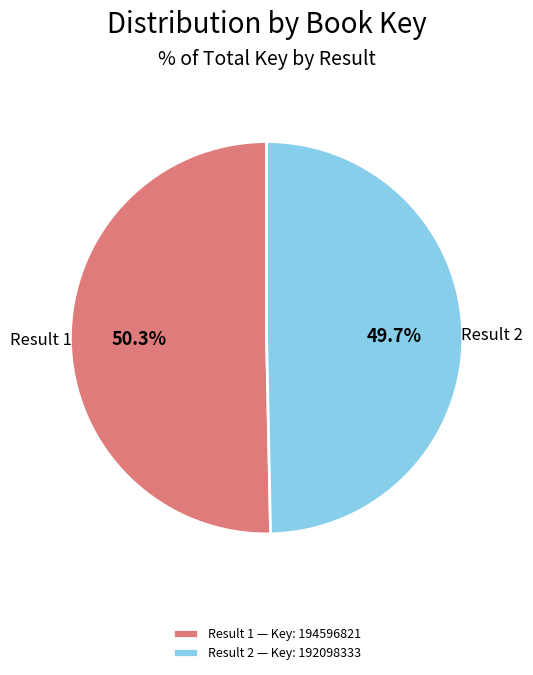

Is there a majority slice in this chart?

Yes